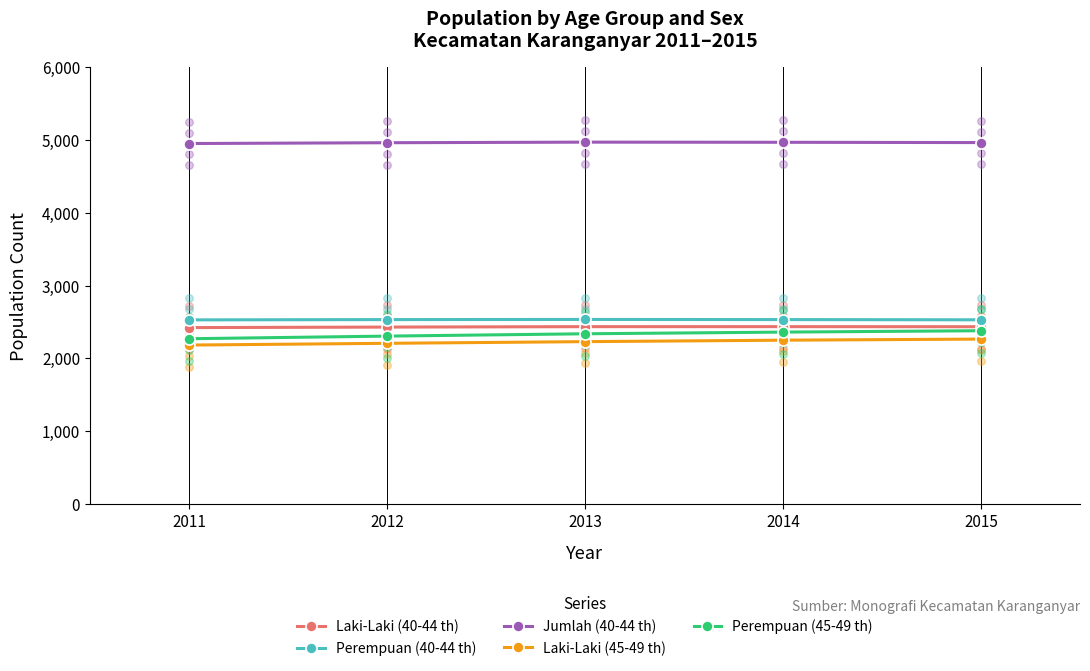

Which series has the largest Y range (max minus min)?

Perempuan (45-49 th)